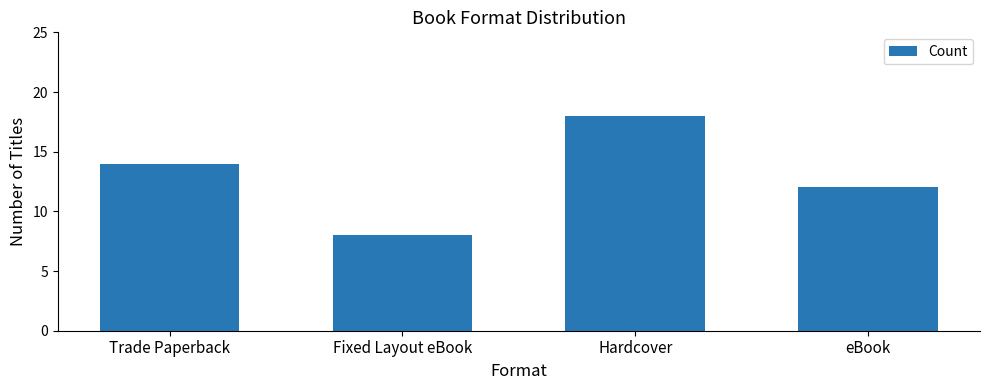

How many values are between 12 and 18?

3